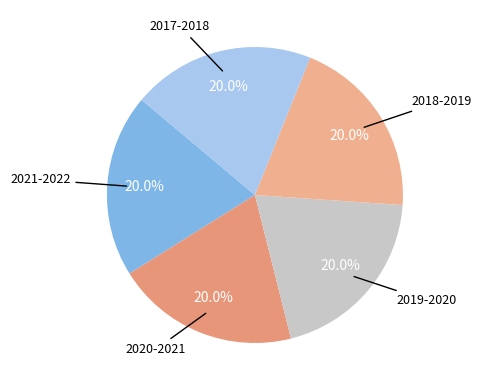

Does any single category account for the majority?

No